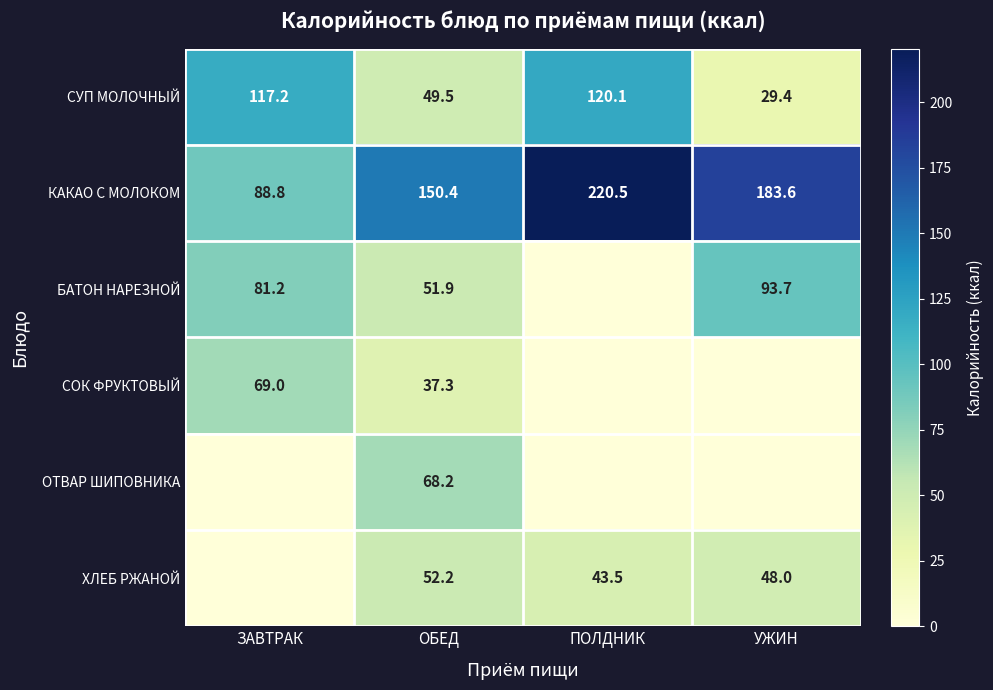

What is the difference between the highest and lowest values at ОБЕД?

113.1